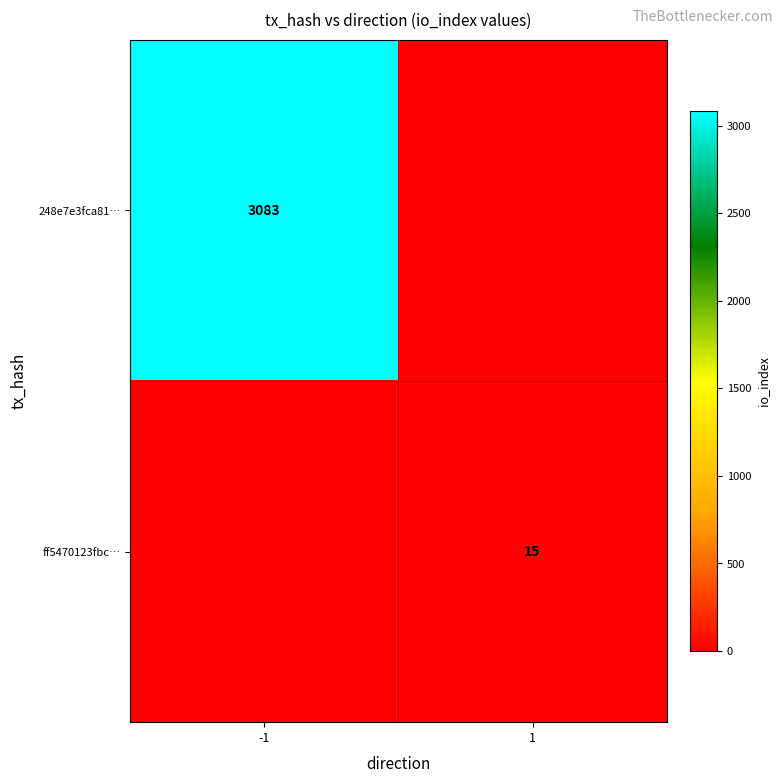

Is the value of ff5470123fbc… at 1 greater than the value of 248e7e3fca81… at -1?

No